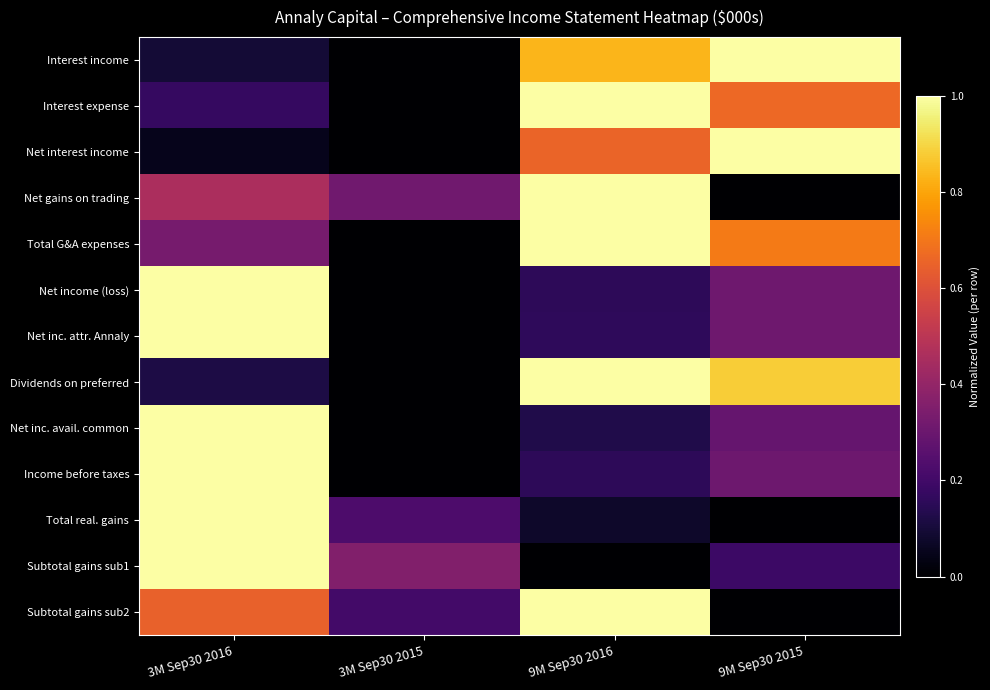

Reading left to right, extract all data points from this chart.

Interest income: 3M Sep30 2016=0.1	3M Sep30 2015=0.0	9M Sep30 2016=0.8	9M Sep30 2015=1.0
Interest expense: 3M Sep30 2016=0.2	3M Sep30 2015=0.0	9M Sep30 2016=1.0	9M Sep30 2015=0.7
Net interest income: 3M Sep30 2016=0.0	3M Sep30 2015=0.0	9M Sep30 2016=0.7	9M Sep30 2015=1.0
Net gains on trading: 3M Sep30 2016=0.5	3M Sep30 2015=0.3	9M Sep30 2016=1.0	9M Sep30 2015=0.0
Total G&A expenses: 3M Sep30 2016=0.3	3M Sep30 2015=0.0	9M Sep30 2016=1.0	9M Sep30 2015=0.7
Net income (loss): 3M Sep30 2016=1.0	3M Sep30 2015=0.0	9M Sep30 2016=0.2	9M Sep30 2015=0.3
Net inc. attr. Annaly: 3M Sep30 2016=1.0	3M Sep30 2015=0.0	9M Sep30 2016=0.2	9M Sep30 2015=0.3
Dividends on preferred: 3M Sep30 2016=0.1	3M Sep30 2015=0.0	9M Sep30 2016=1.0	9M Sep30 2015=0.9
Net inc. avail. common: 3M Sep30 2016=1.0	3M Sep30 2015=0.0	9M Sep30 2016=0.1	9M Sep30 2015=0.3
Income before taxes: 3M Sep30 2016=1.0	3M Sep30 2015=0.0	9M Sep30 2016=0.2	9M Sep30 2015=0.3
Total real. gains: 3M Sep30 2016=1.0	3M Sep30 2015=0.2	9M Sep30 2016=0.1	9M Sep30 2015=0.0
Subtotal gains sub1: 3M Sep30 2016=1.0	3M Sep30 2015=0.4	9M Sep30 2016=0.0	9M Sep30 2015=0.2
Subtotal gains sub2: 3M Sep30 2016=0.6	3M Sep30 2015=0.2	9M Sep30 2016=1.0	9M Sep30 2015=0.0